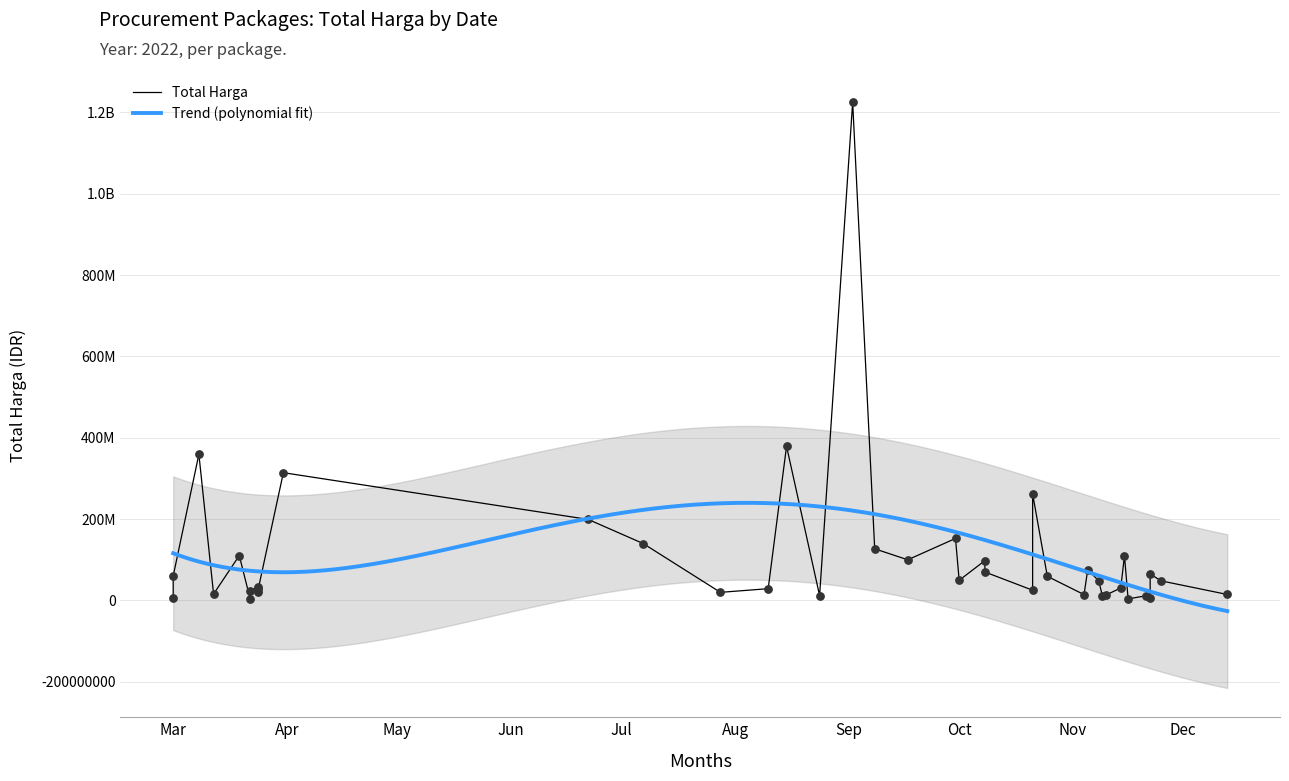

What is the change in value from 2022-11-21 to 2022-11-09?

-700000